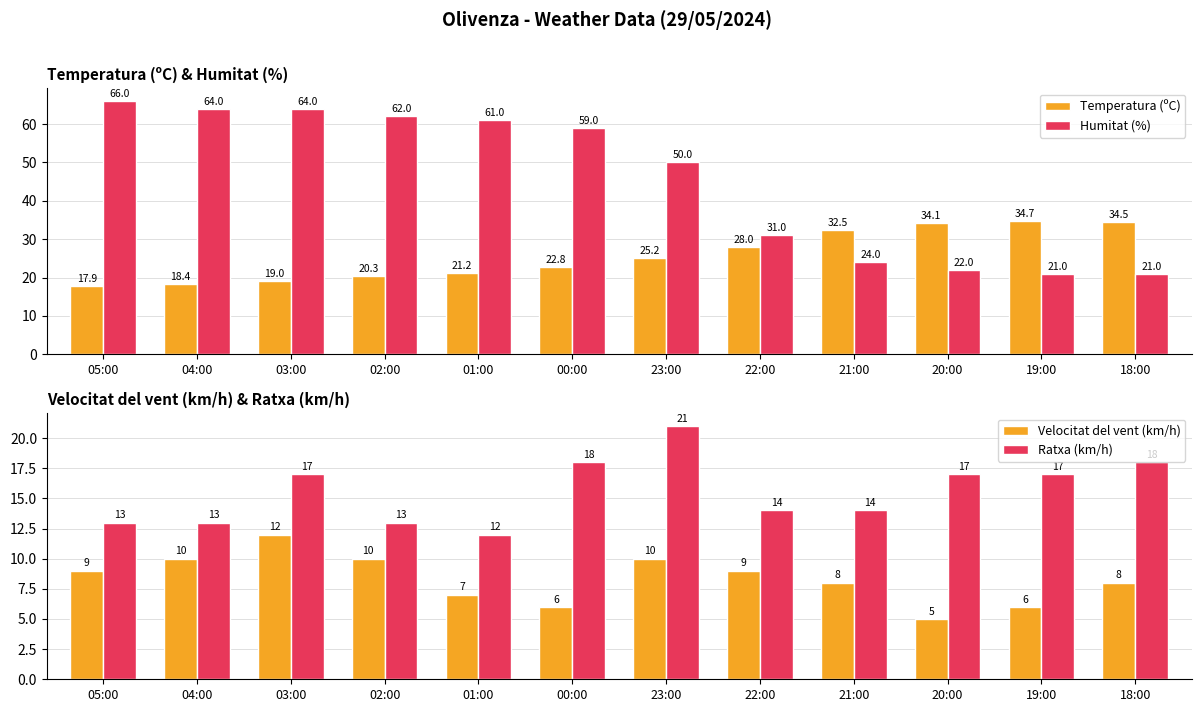

What is the smallest value displayed?

5.0